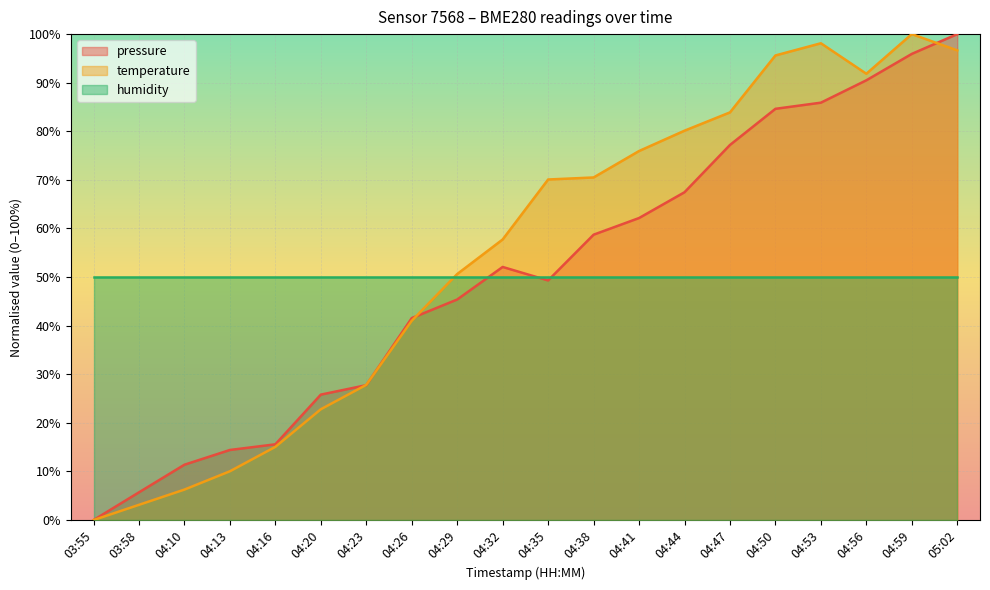

At which label does pressure reach its peak?

05:02